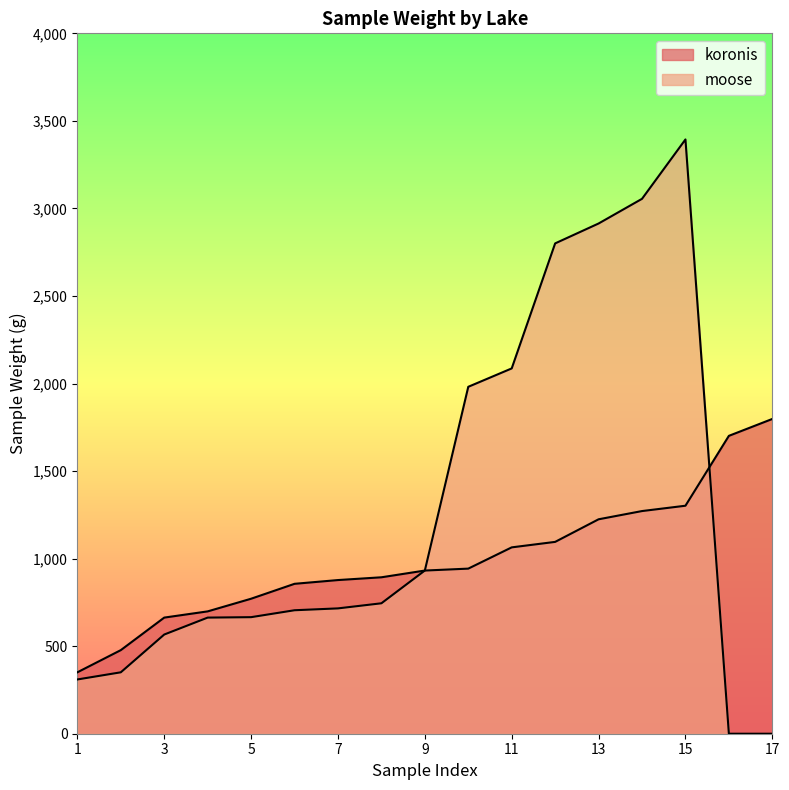

At which label is koronis closest to 1074?

11